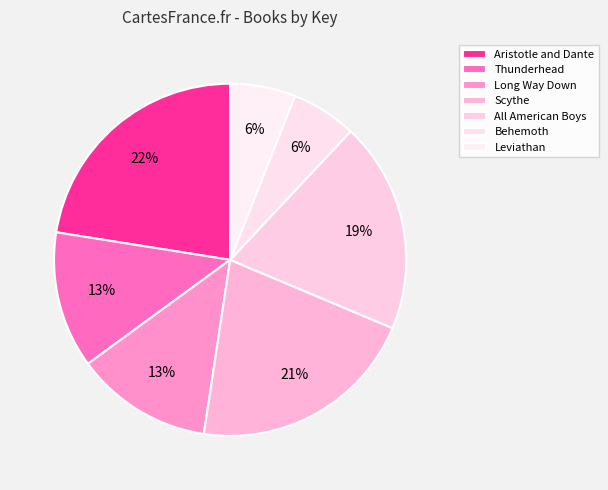

How many slices are in this pie chart?

7